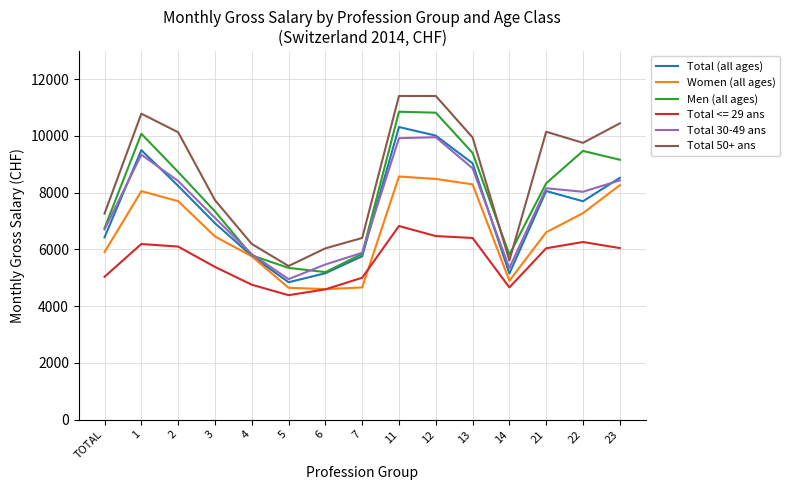

What is the spread (max minus min) of values at 5?

1028